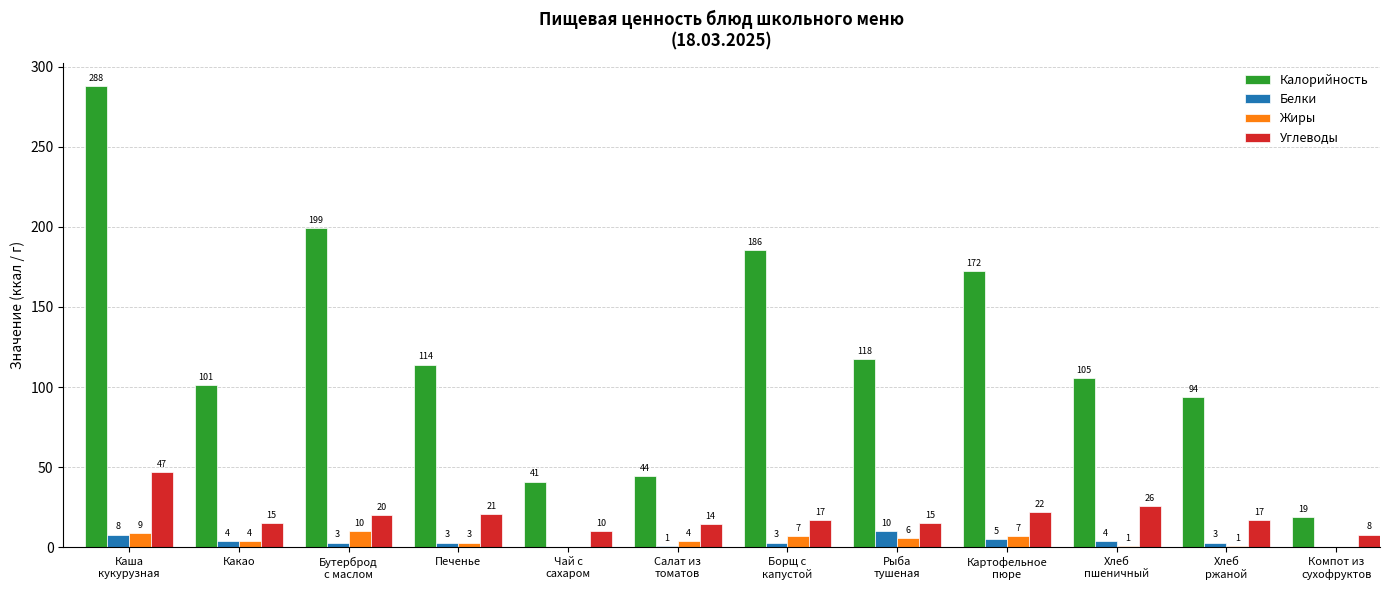

What is the difference between the Углеводы values at Компот из
сухофруктов and Каша
кукурузная?

39.0